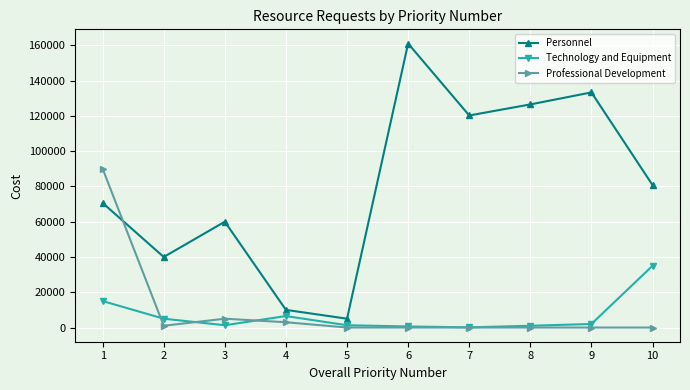

At which category does Personnel reach its first local peak?

3